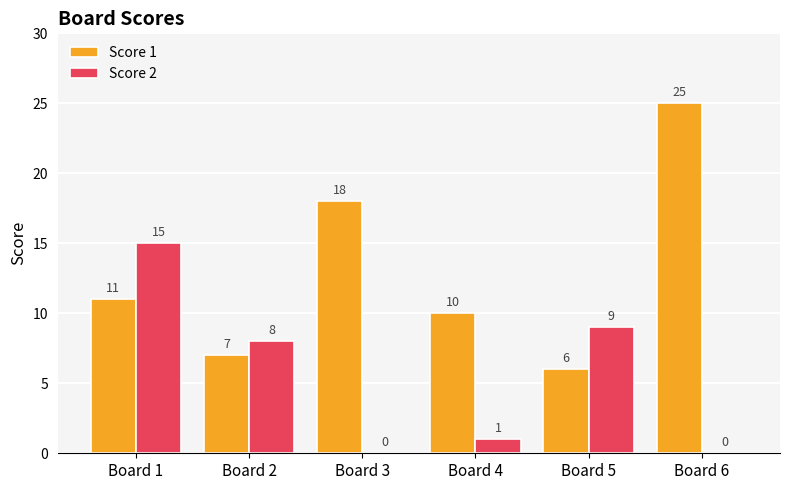

Reading right to left, list all the values displayed in this chart.

Score 1: 25	6	10	18	7	11
Score 2: 0	9	1	0	8	15